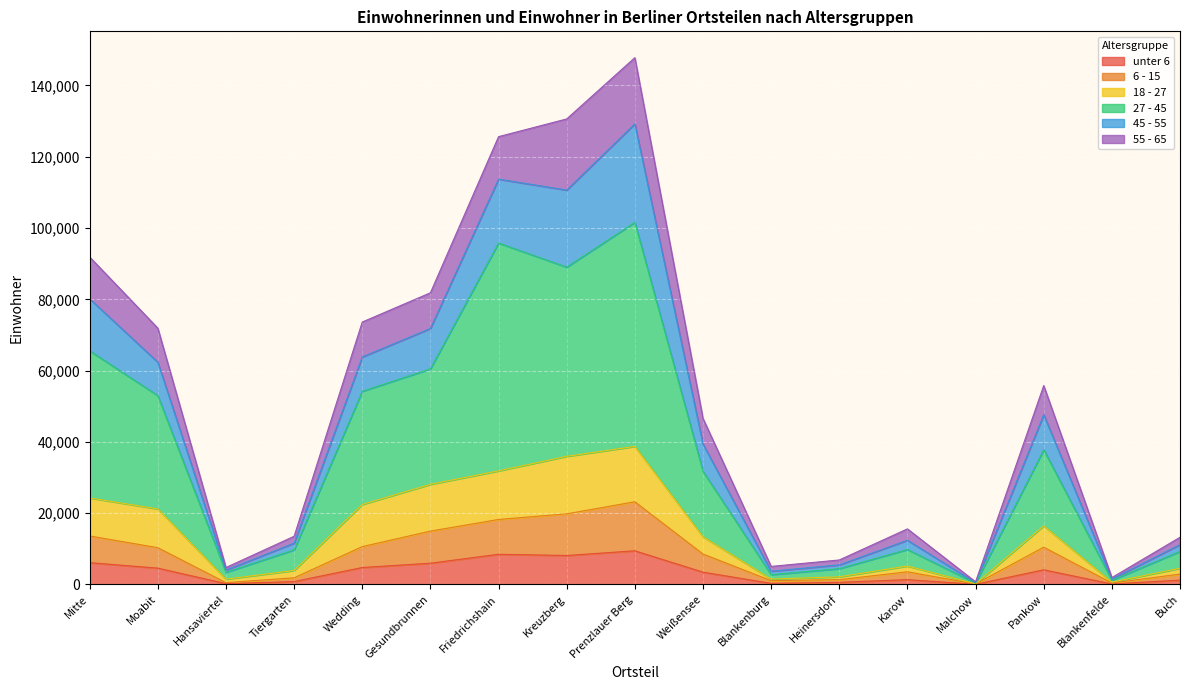

What is the approximate value of unter 6 at Blankenfelde, to the nearest 100?

100